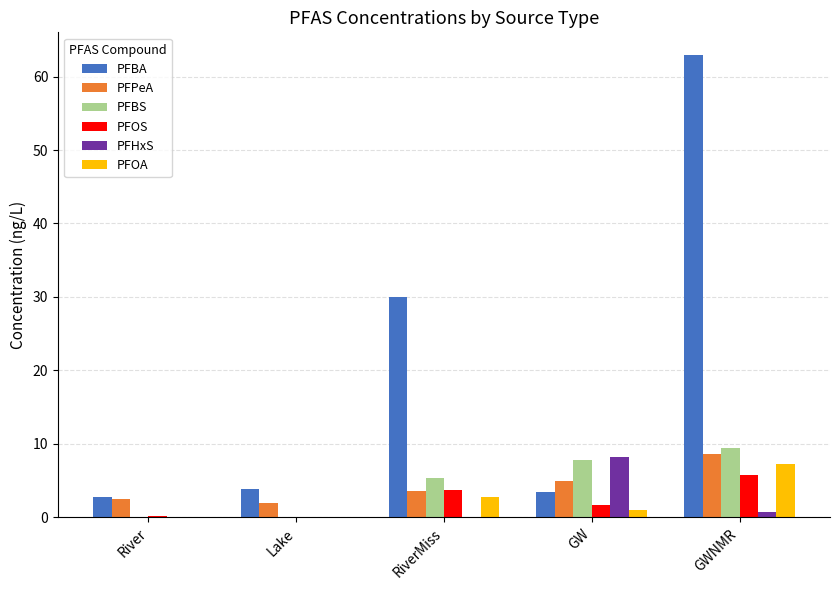

Which label corresponds to the largest value in the chart?

GWNMR